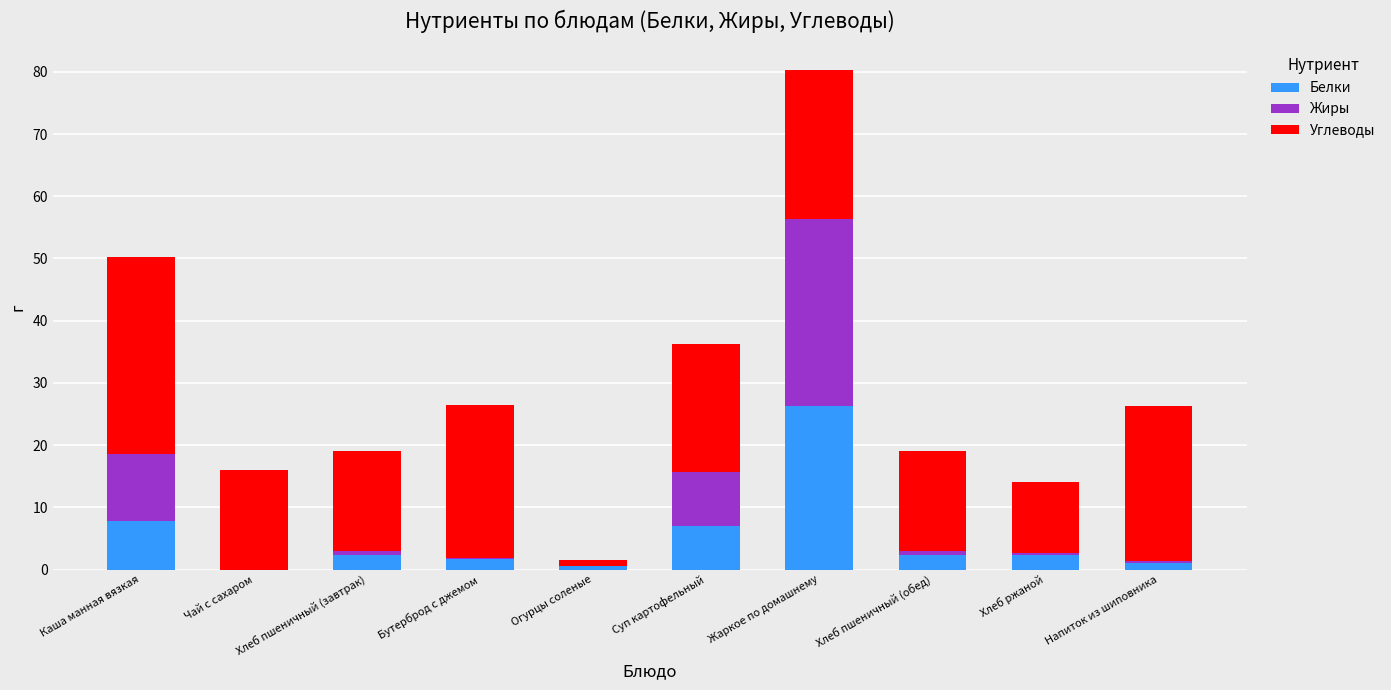

At which category is the sum across all series the highest?

Жаркое по домашнему